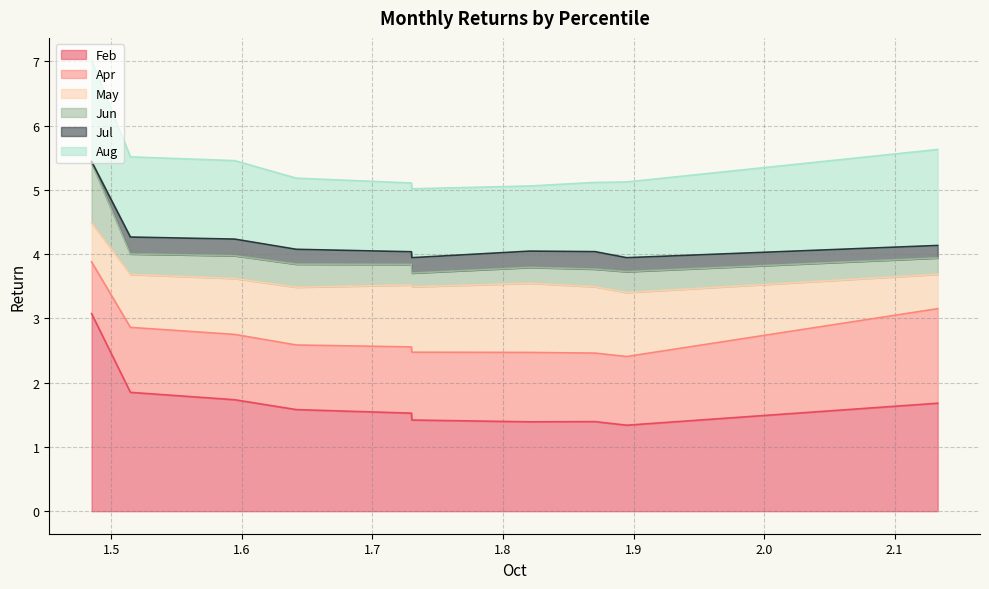

True or false: May and Feb intersect in this chart.

False